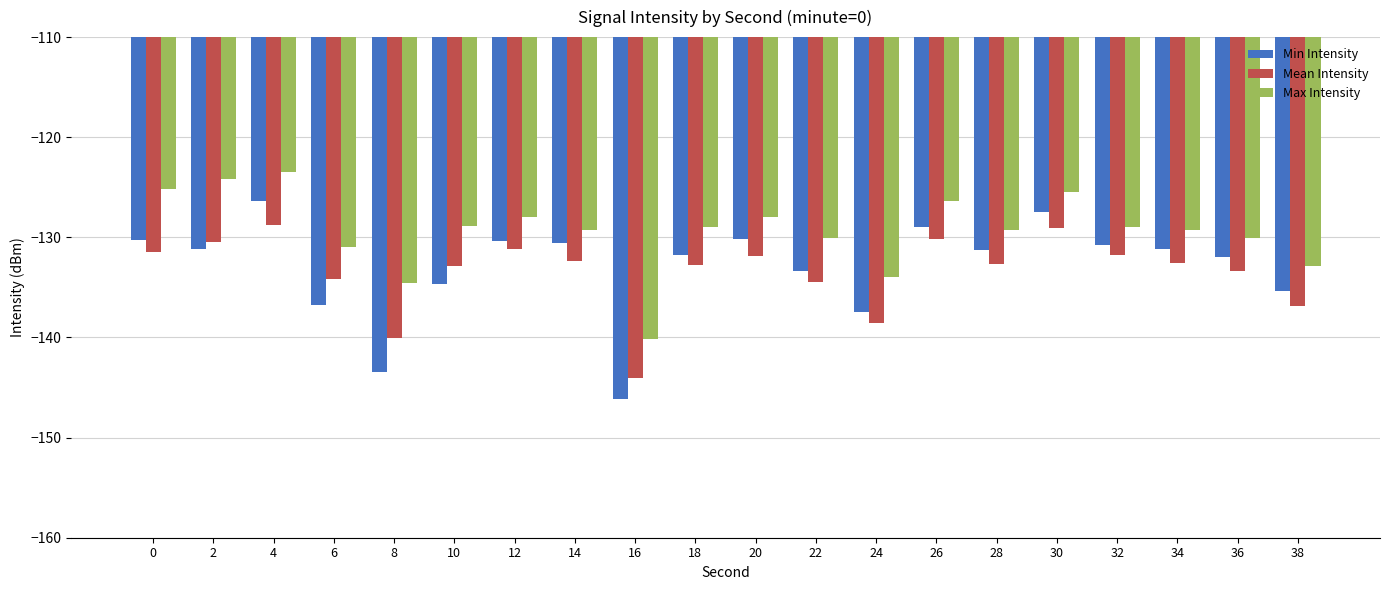

The Max Intensity series shows -42.7 at 32. True or false?

False